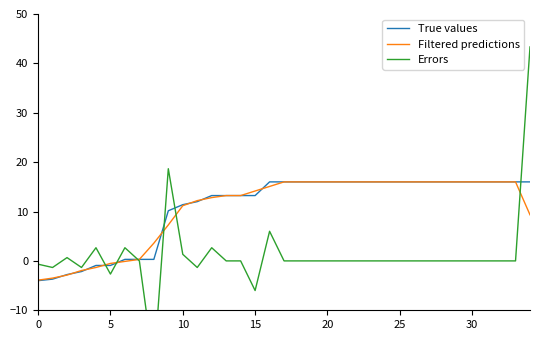

Which series has the largest range (max minus min)?

Errors